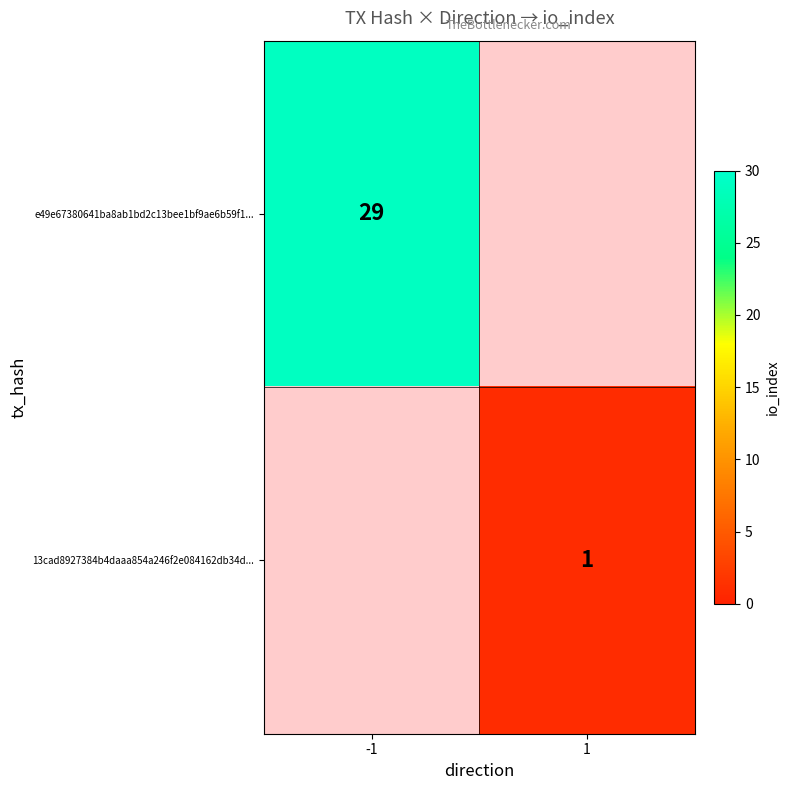

Which label corresponds to the smallest value in the chart?

1